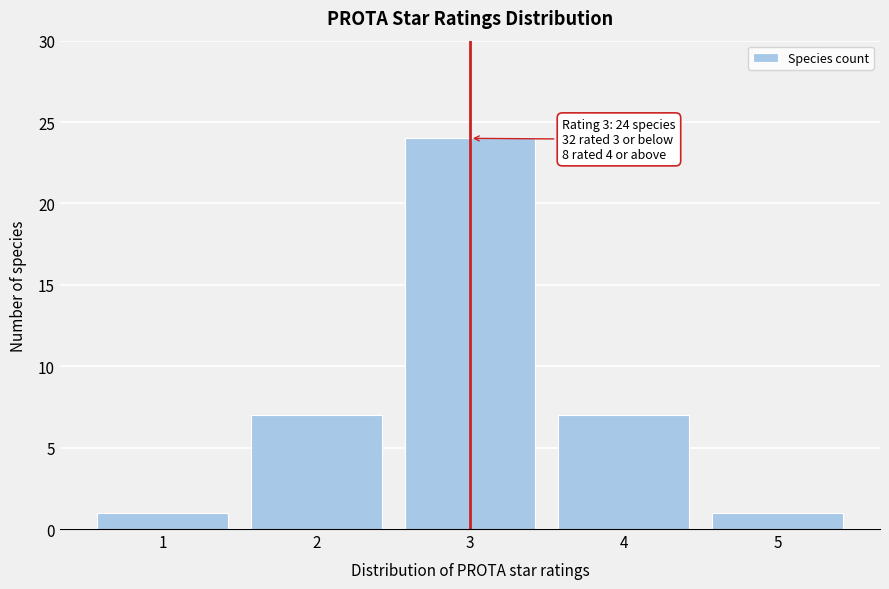

Reading left to right, extract all data points from this chart.

1=1	2=7	3=24	4=7	5=1